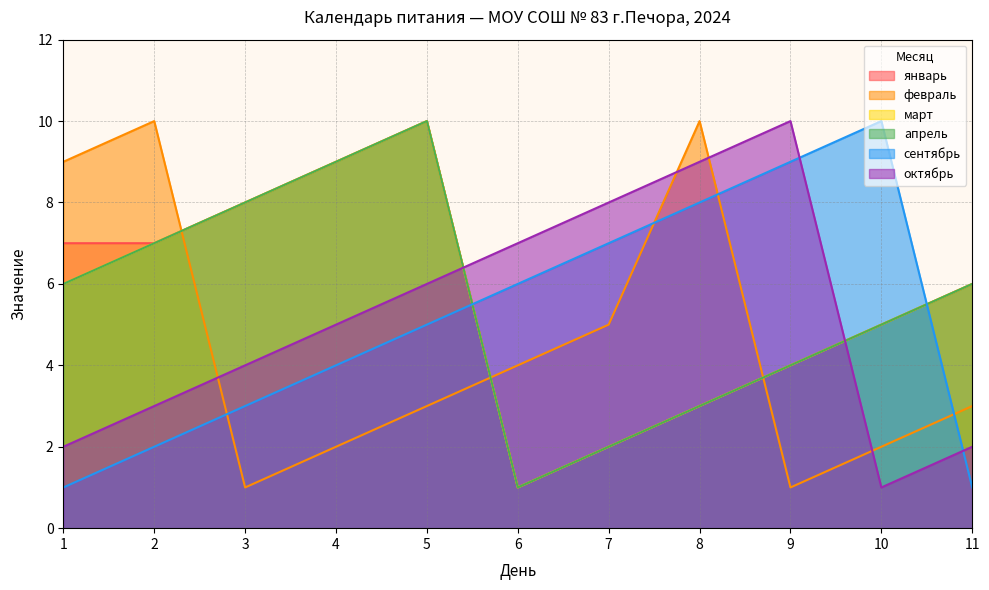

Which series has the widest spread of values?

январь